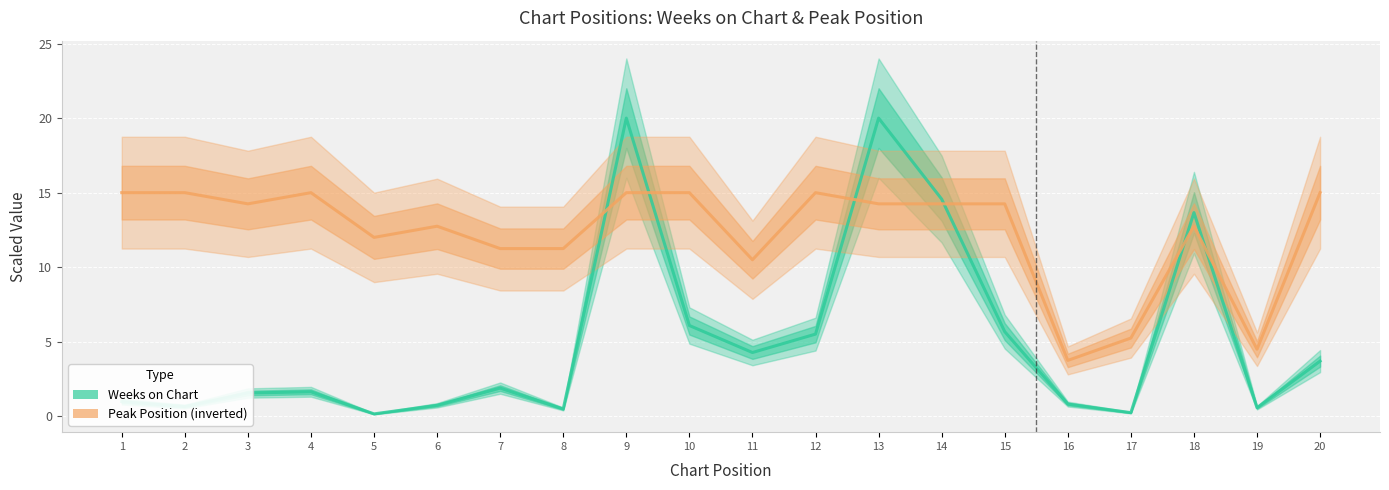

True or false: Weeks on Chart has a value of 4.3 at 11.

True